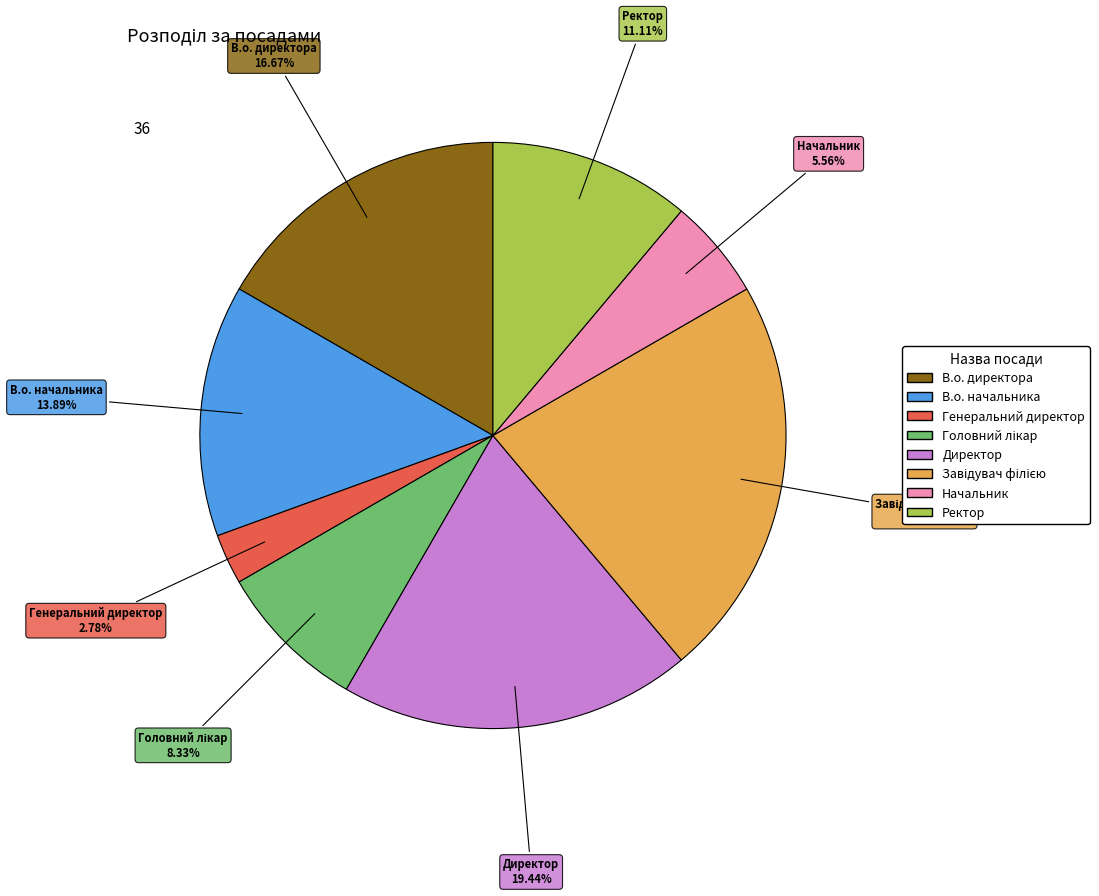

Between Генеральний директор and В.о. директора, which is larger?

В.о. директора